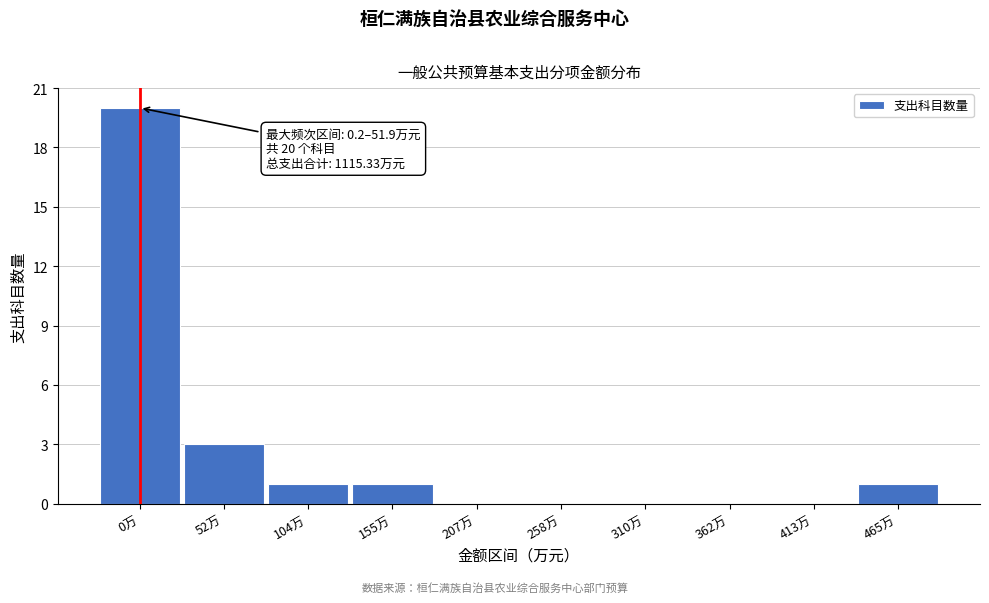

Reading left to right, transcribe all the data shown in this chart.

0万=20	52万=3	104万=1	155万=1	207万=0	258万=0	310万=0	362万=0	413万=0	465万=1